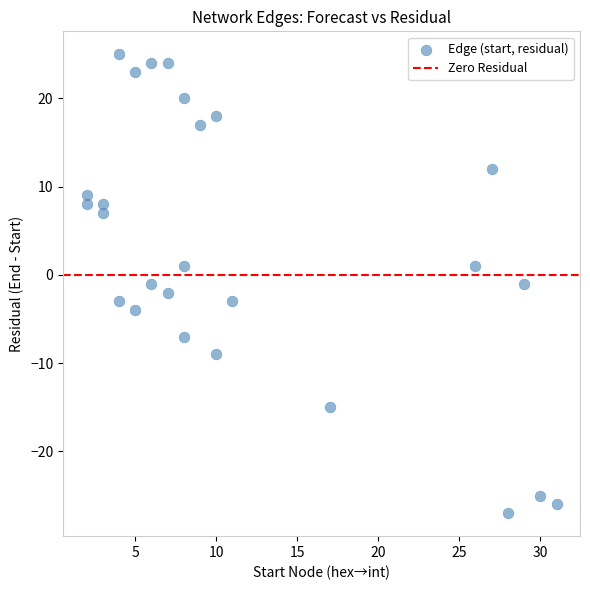

What is the range of Y values (max minus min)?

52